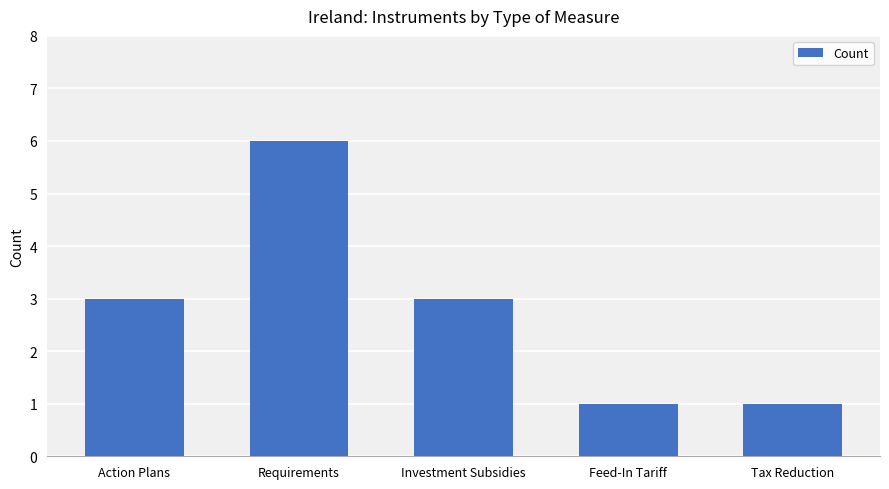

Is it true that the value at Investment Subsidies is 5?

False